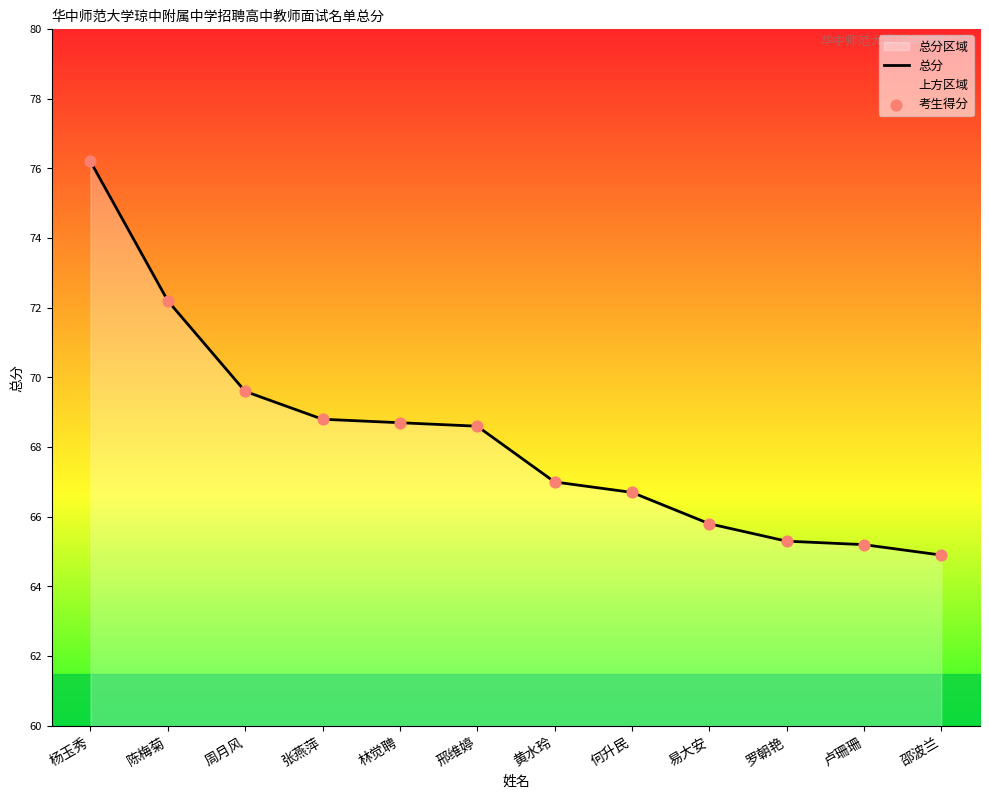

Which series has the largest total across all categories?

总分